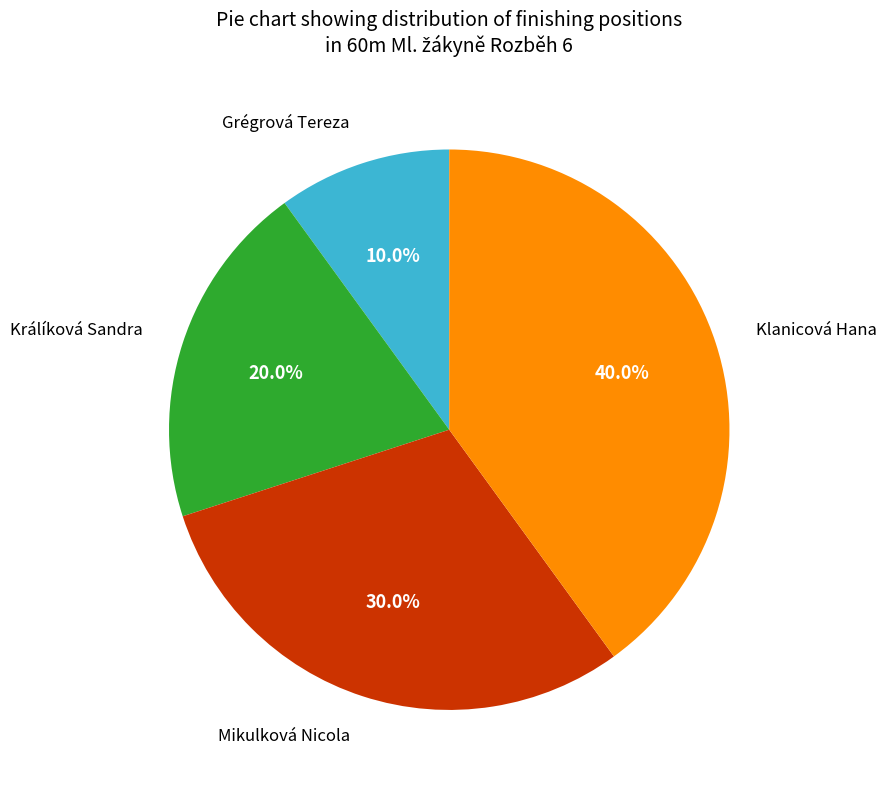

To the nearest percent, what percentage of the pie is Klanicová Hana?

40%